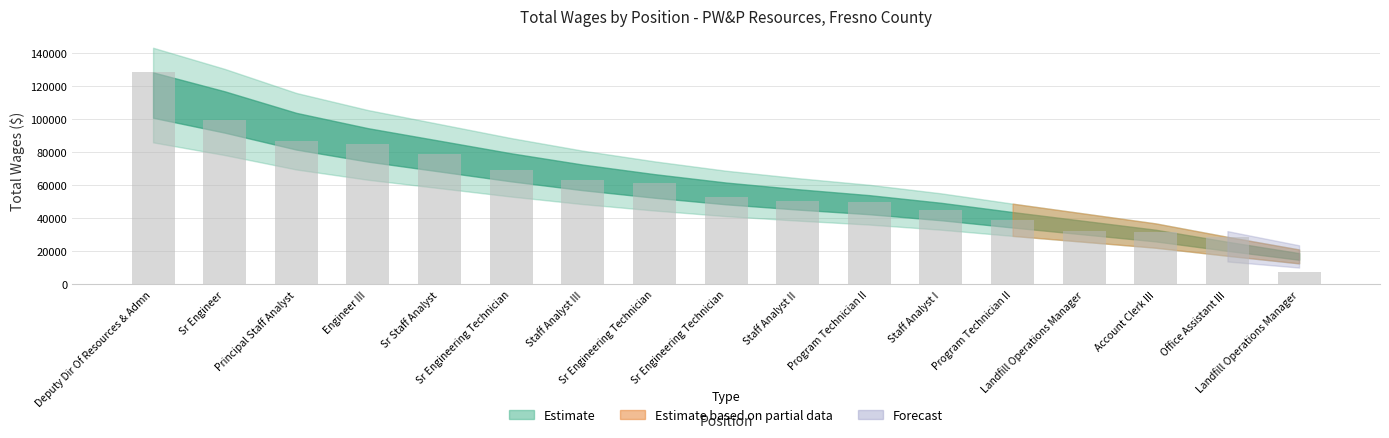

What is the value of the 1st bar from the left?

128612